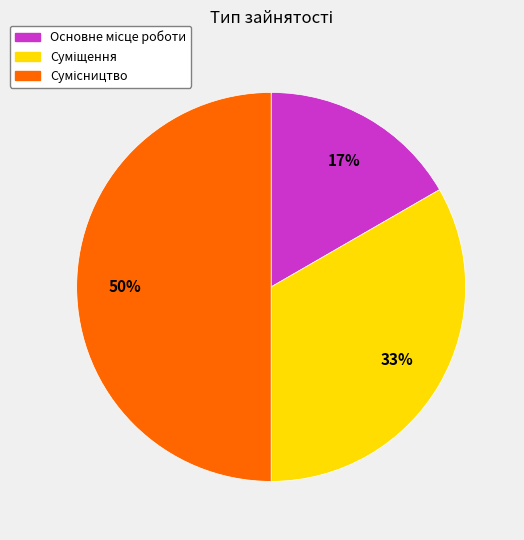

To the nearest percent, what is the difference between the largest and smallest slice percentages?

33%